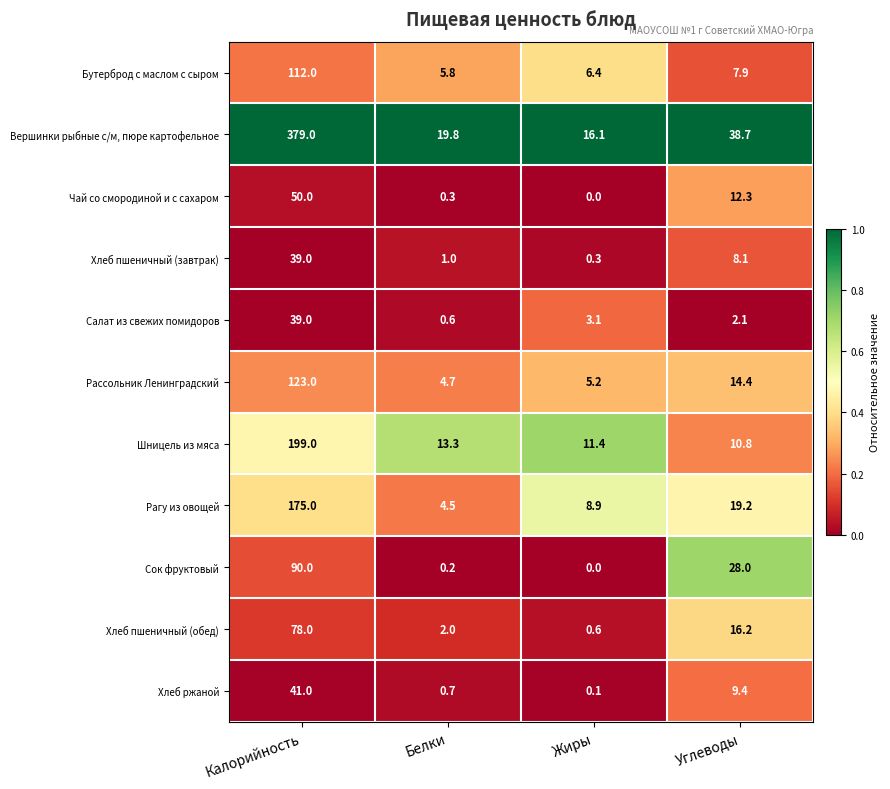

What is the sum of the Вершинки рыбные с/м, пюре картофельное values at Жиры and Белки?

35.9